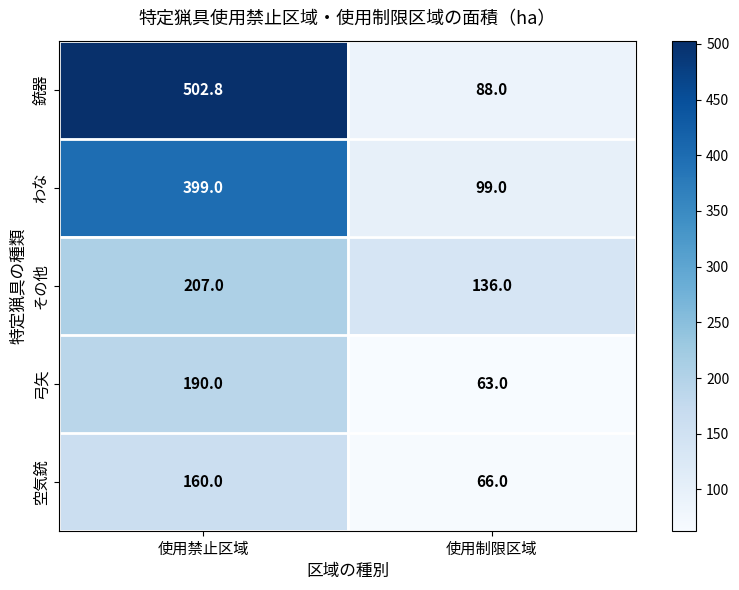

What value does the わな series have at 使用制限区域?

99.0